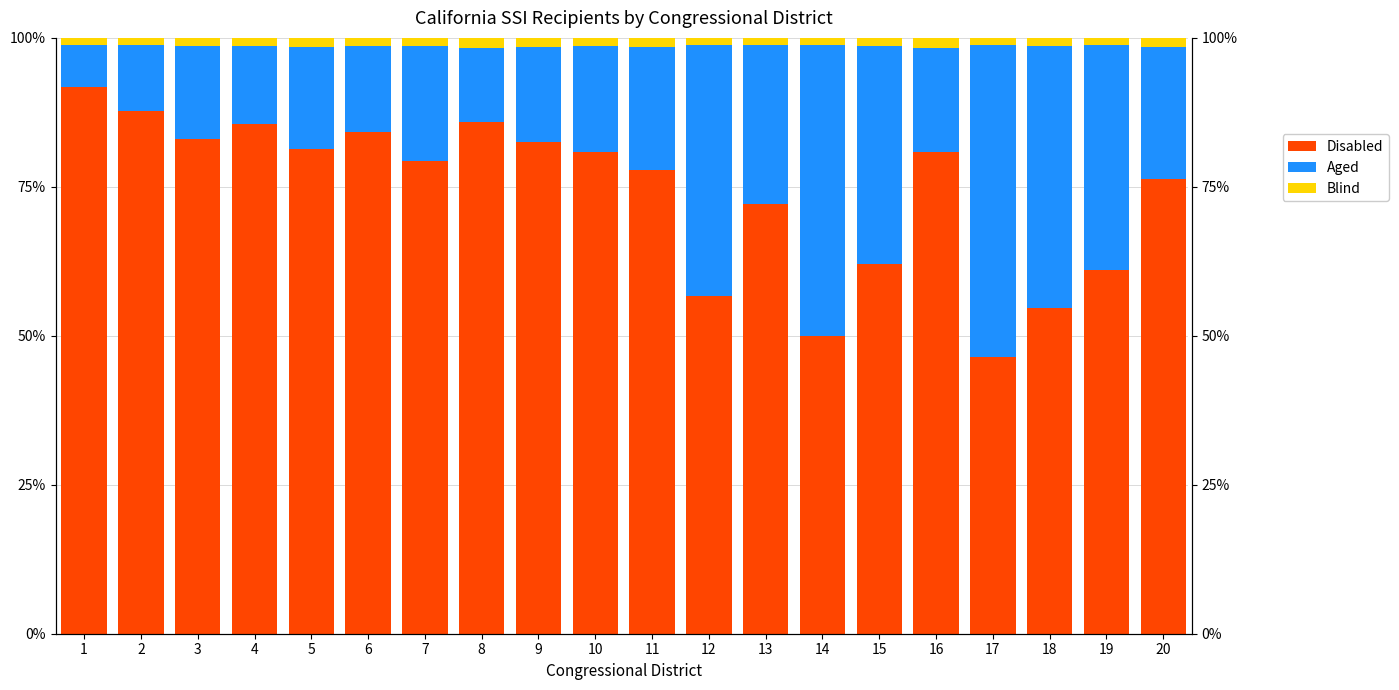

Count the number of data series in this chart.

3